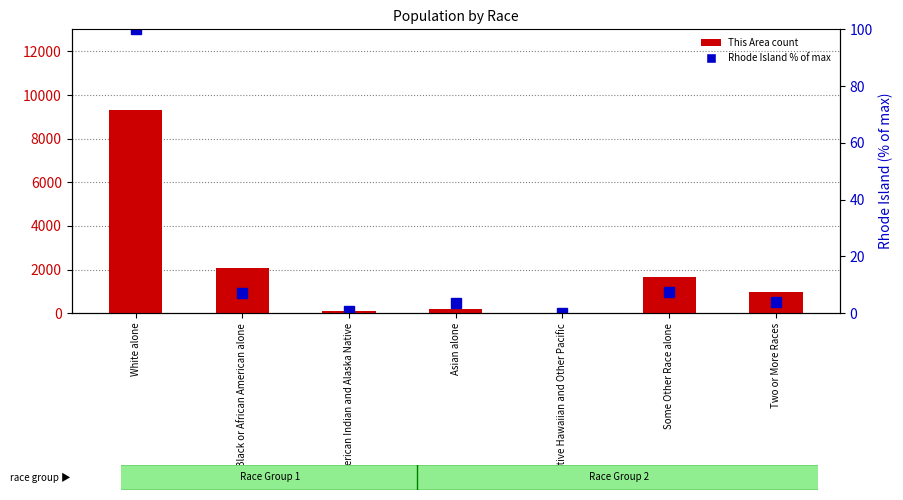

Reading right to left, what are all the values shown in this chart?

Two or More Races=954	Some Other Race alone=1637	Native Hawaiian and Other Pacific=19	Asian alone=183	American Indian and Alaska Native=91	Black or African American alone=2051	White alone=9293